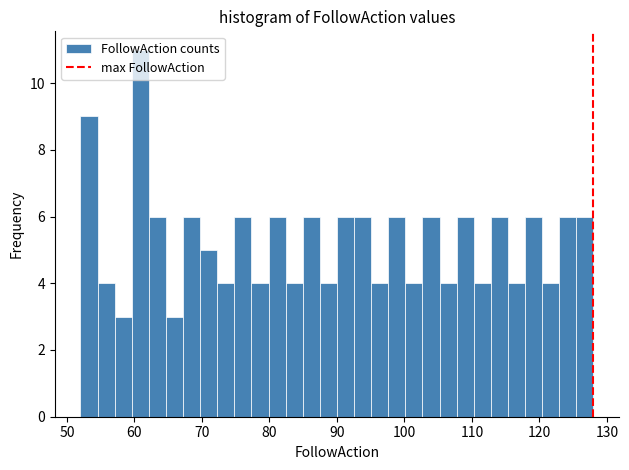

Around what value on the x-axis is the tallest bar? Give the approximate position of its centre, as read against the axis.

61